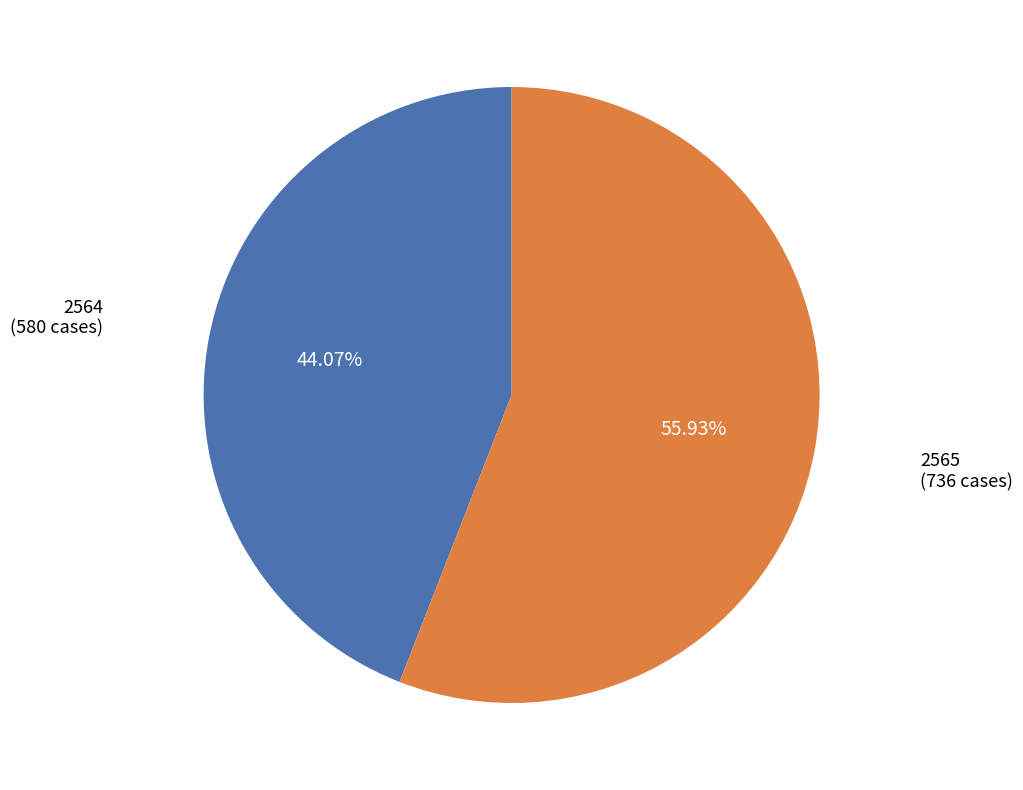

What percentage is the 2564 slice, to the nearest percent?

44%